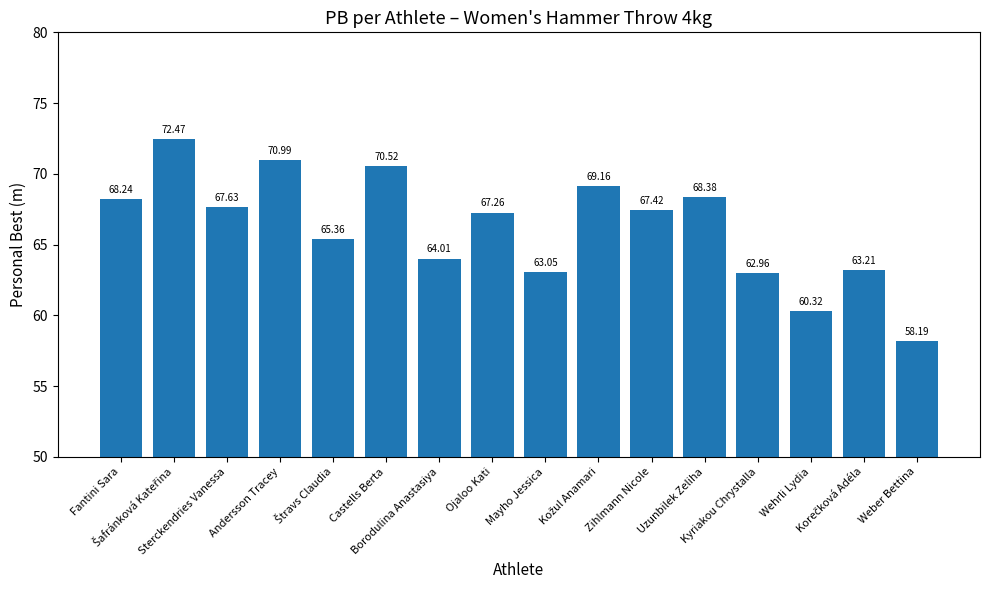

Where does the data first go above 67?

Fantini Sara